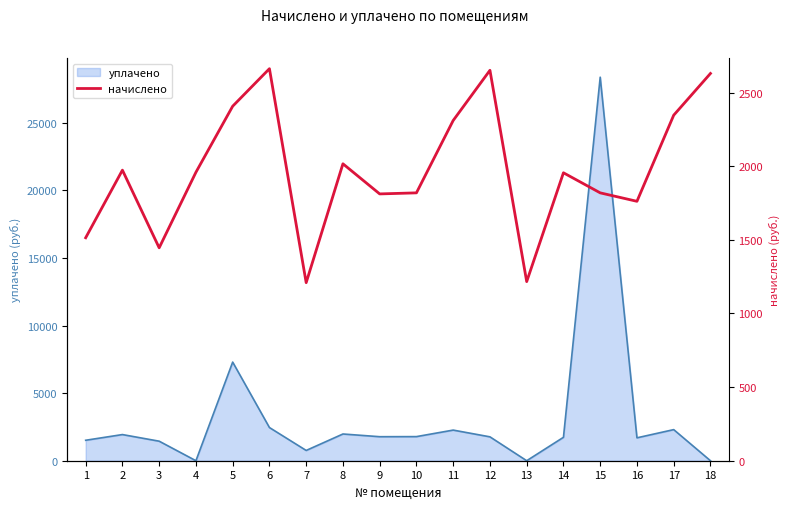

Count the number of values greater than 1959.

9